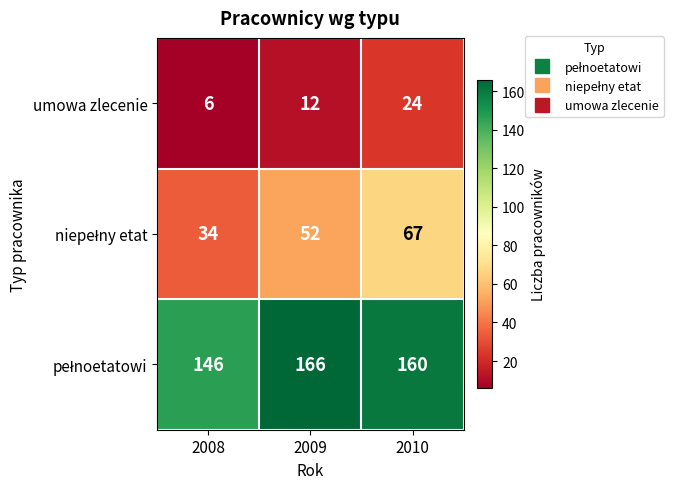

At how many categories does at least one series exceed 149?

2